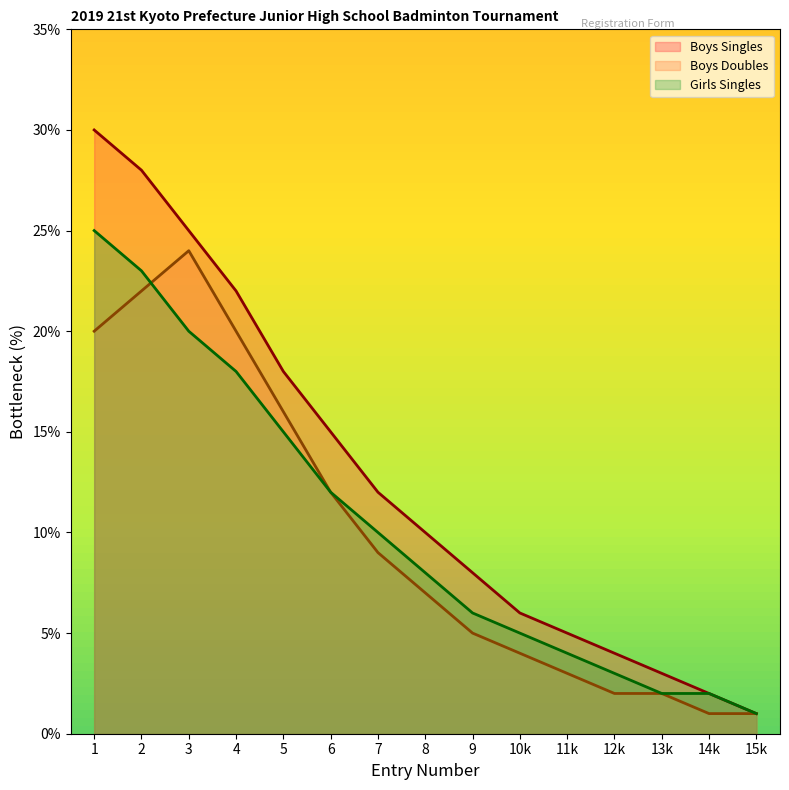

What is the difference between the second highest and second lowest values in the Boys Doubles series?

21